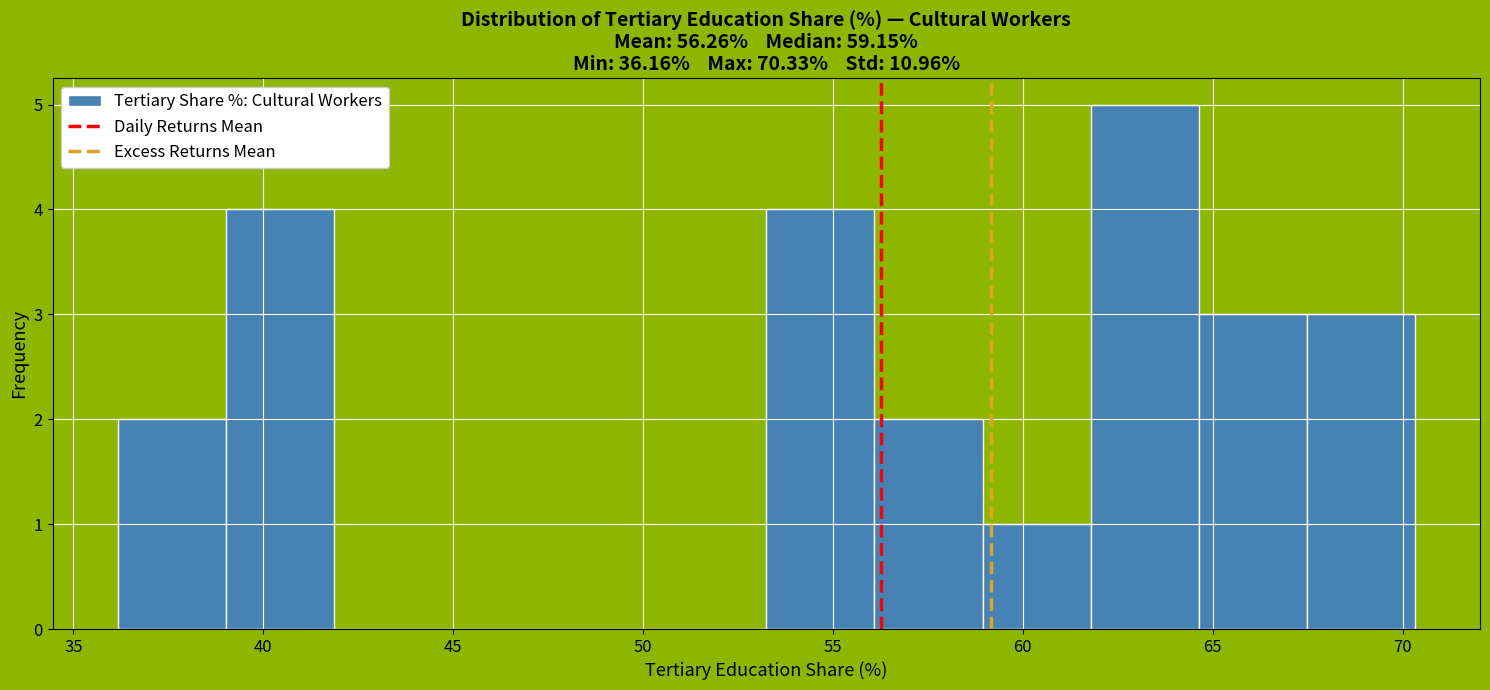

Reading left to right, list every bar in this chart as the range it spans on the x-axis followed by its height. Neither the bar edges nor the heights are printed on the chart, so give them approximately, as read against the axes.

36.0 to 39.0: 2
39.0 to 42.0: 4
42.0 to 44.5: 0
44.5 to 47.5: 0
47.5 to 50.5: 0
50.5 to 53.0: 0
53.0 to 56.0: 4
56.0 to 59.0: 2
59.0 to 62.0: 1
62.0 to 64.5: 5
64.5 to 67.5: 3
67.5 to 70.5: 3